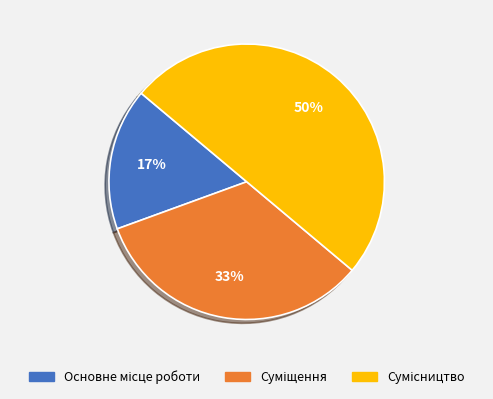

To the nearest percent, what is the difference between the largest and smallest slice percentages?

33%